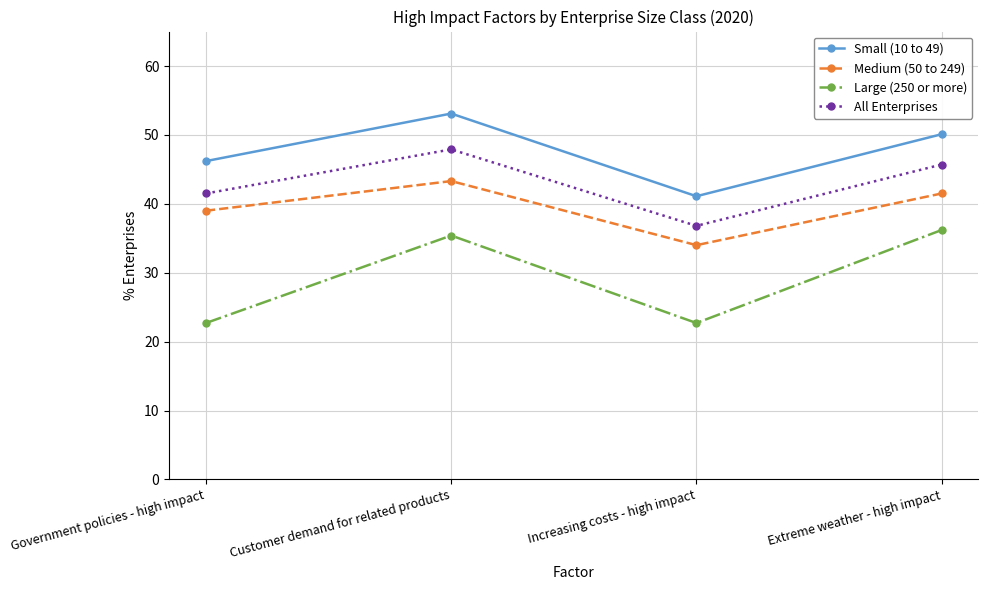

Where is the first local minimum for Small (10 to 49)?

Increasing costs - high impact